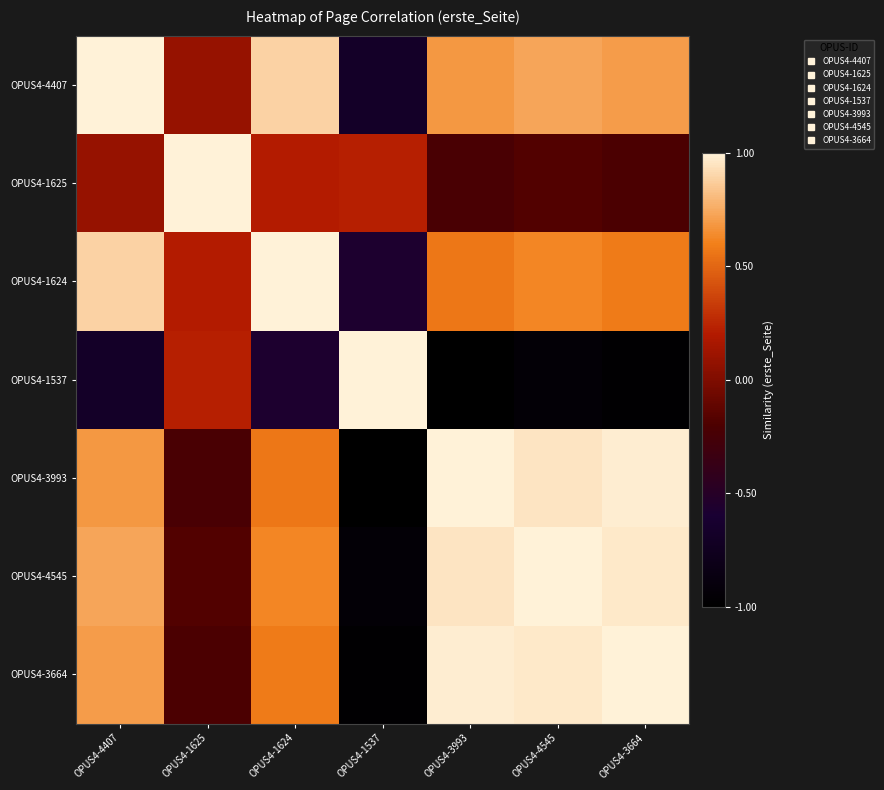

At OPUS4-3993, list the series in order from smallest to largest.

OPUS4-1537, OPUS4-1625, OPUS4-1624, OPUS4-4407, OPUS4-4545, OPUS4-3664, OPUS4-3993